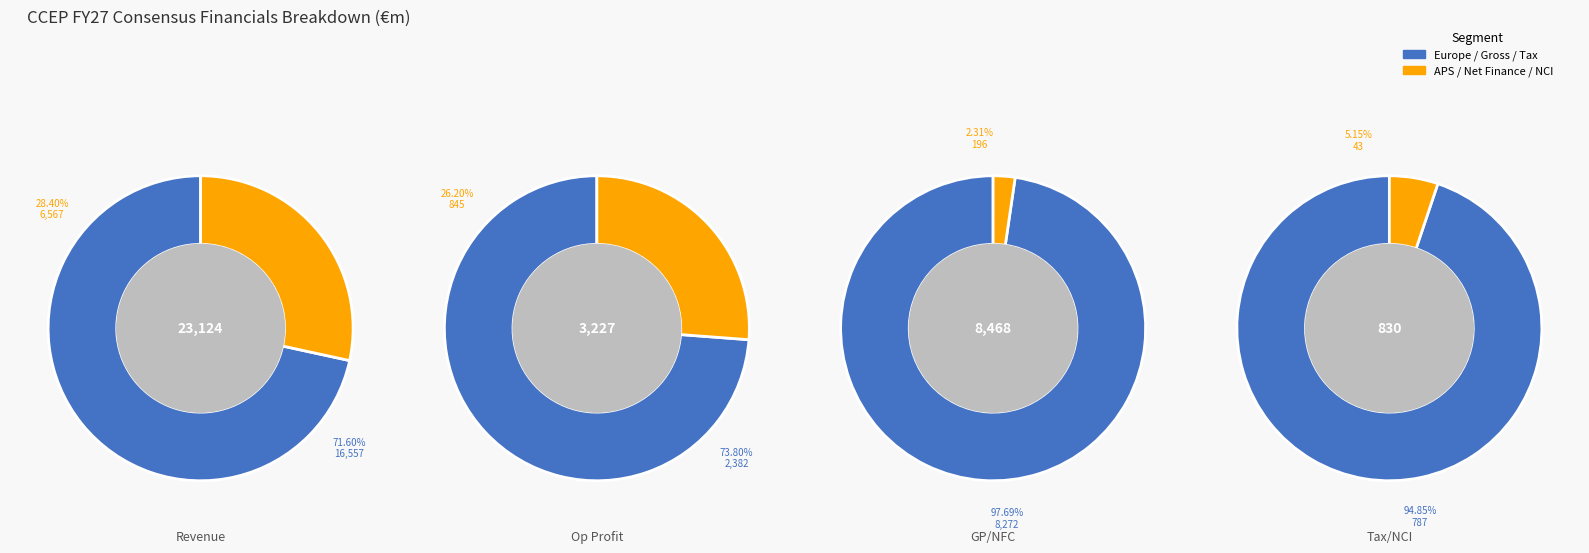

Is it true that Gross profit: TOTAL CCEP is 33% of the pie?

False